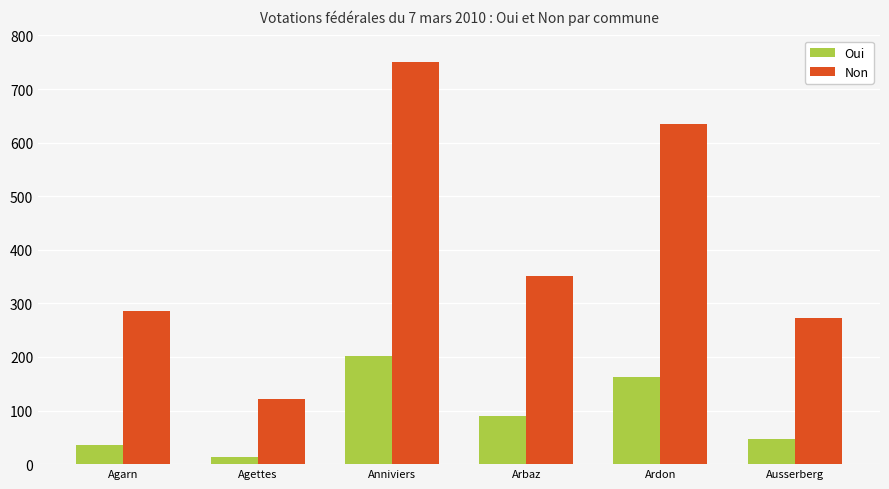

Does the chart contain any negative values?

No